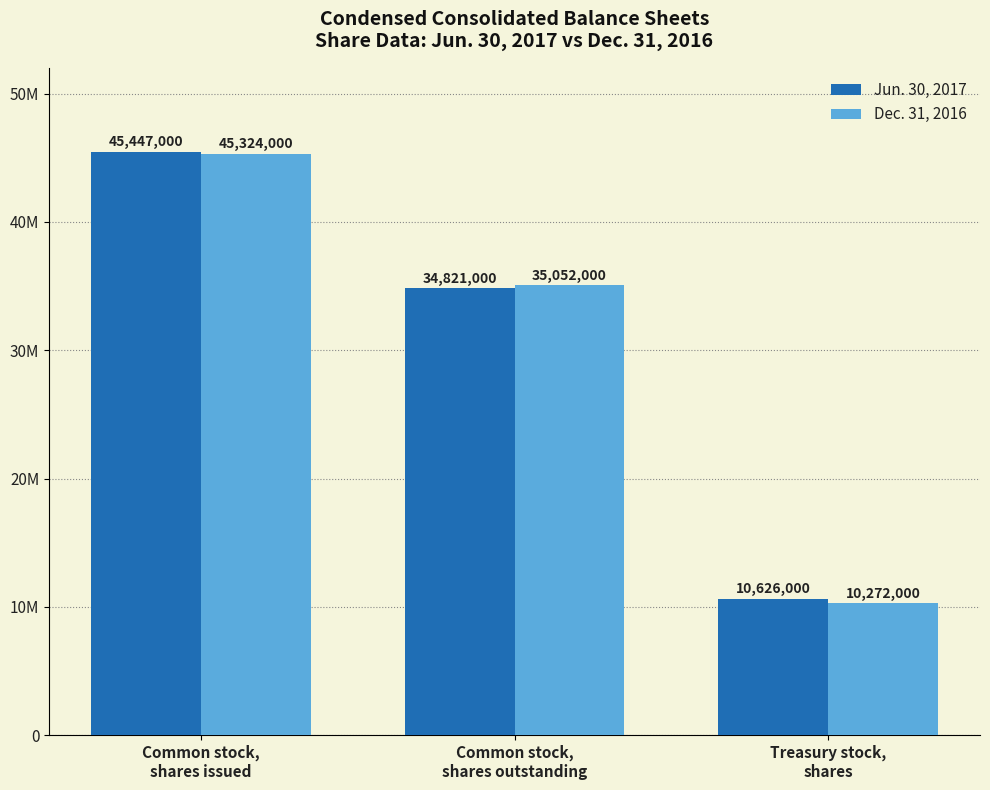

Which has a higher value, Treasury stock,
shares or Common stock,
shares outstanding?

Common stock,
shares outstanding